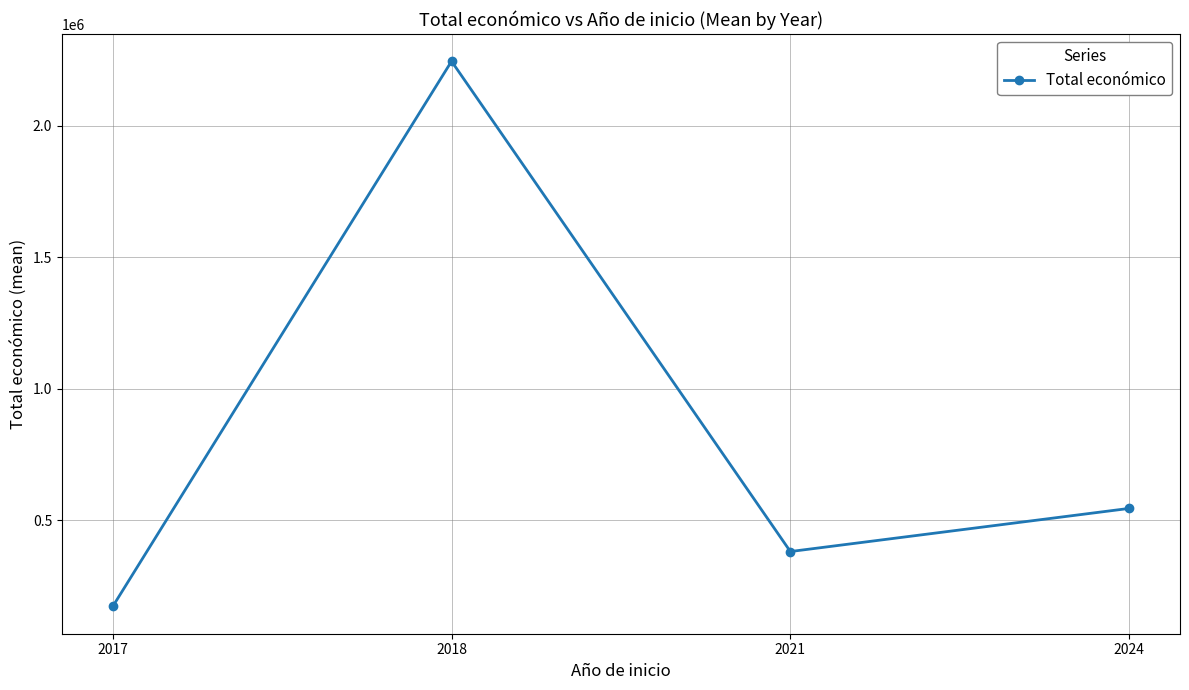

Between 2017 and 2021, which is larger?

2021